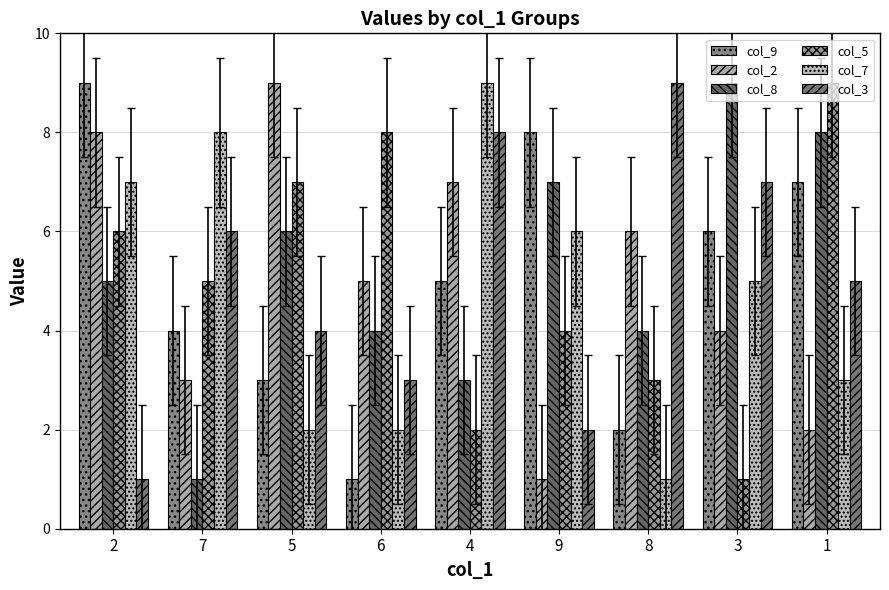

What position from the left is 8?

7